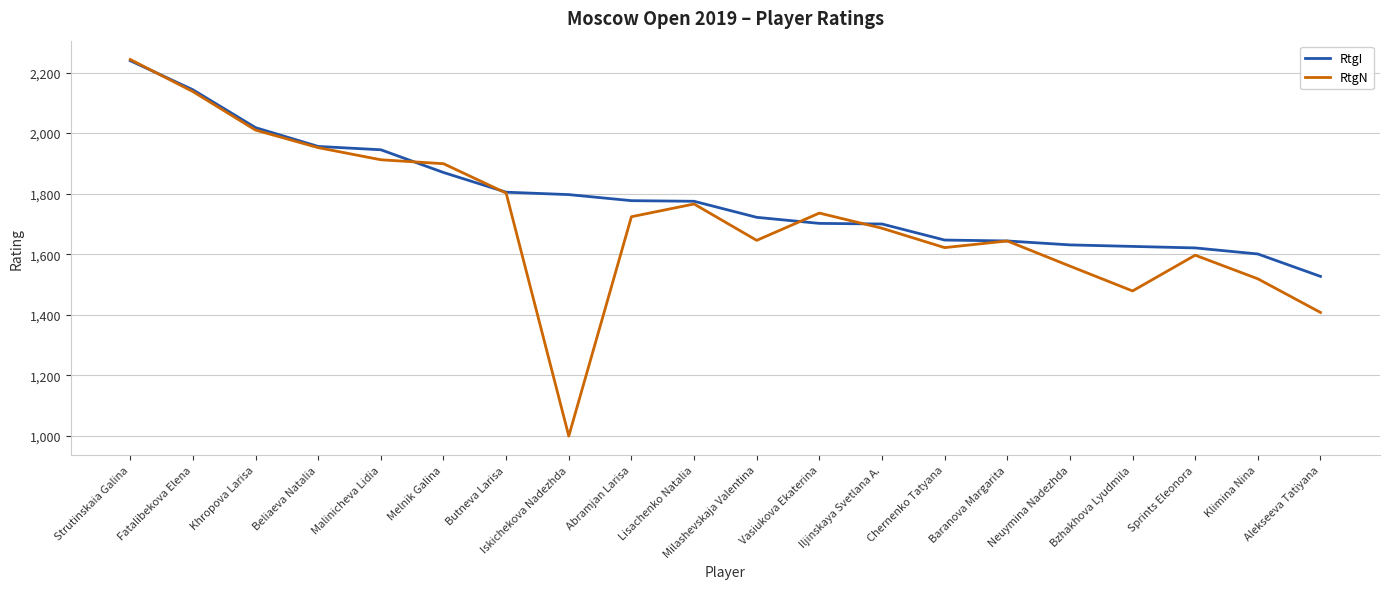

Between Iskichekova Nadezhda and Klimina Nina, which series saw the biggest shift?

RtgN